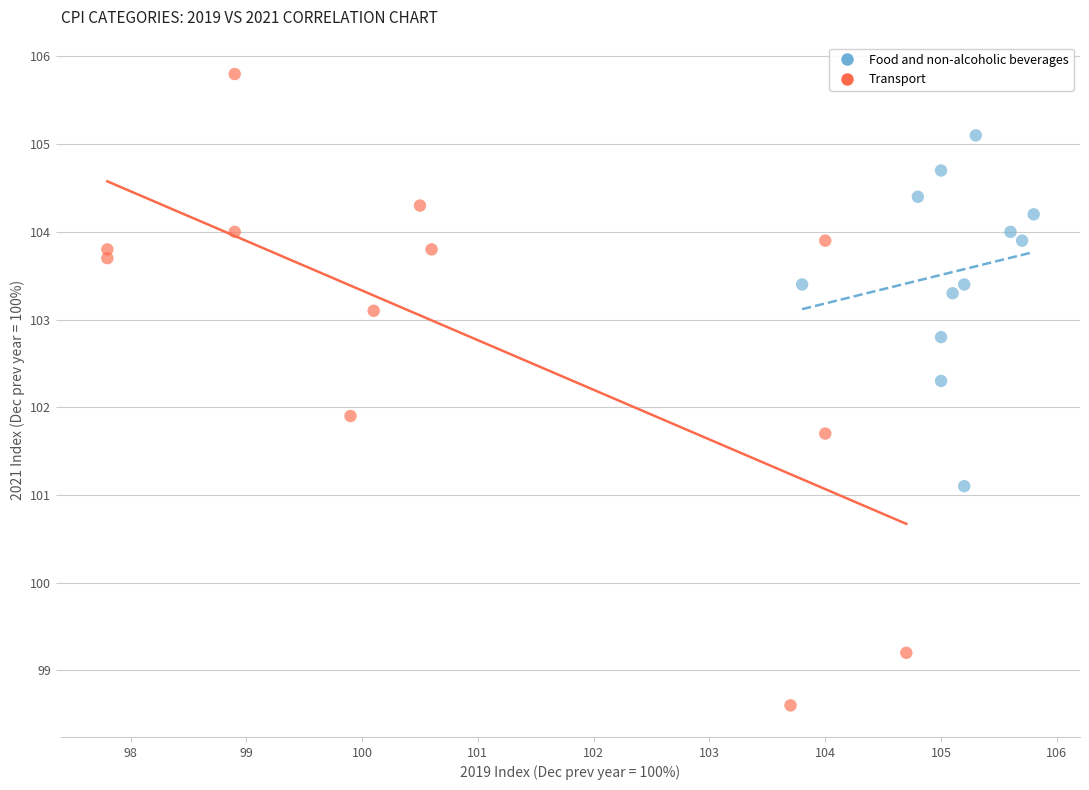

Which series reaches the minimum Y coordinate?

Transport